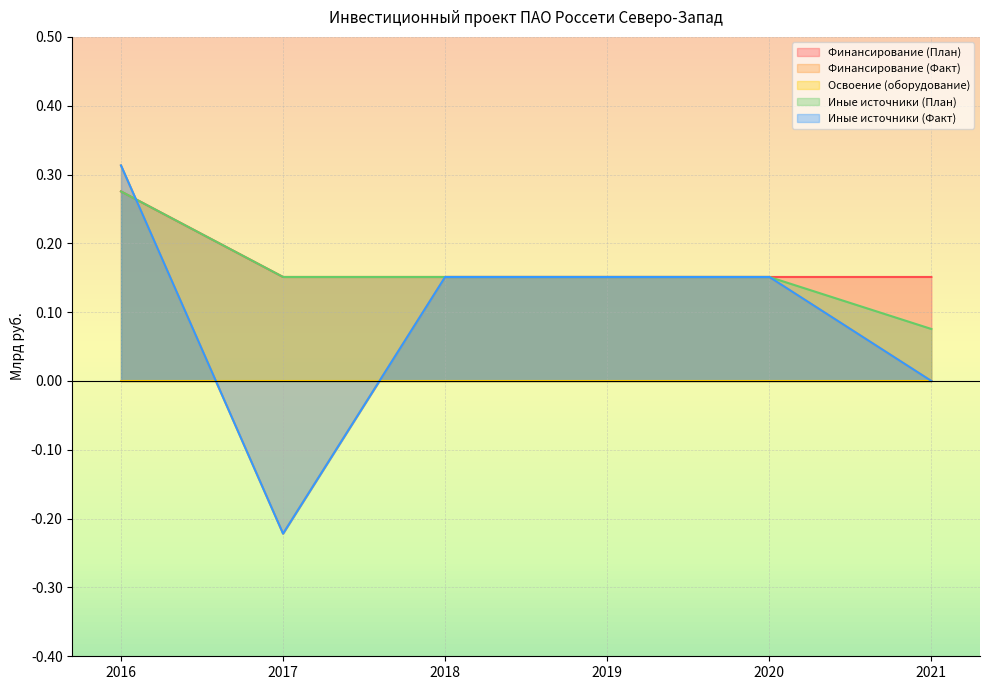

Does the chart have visible grid lines?

Yes